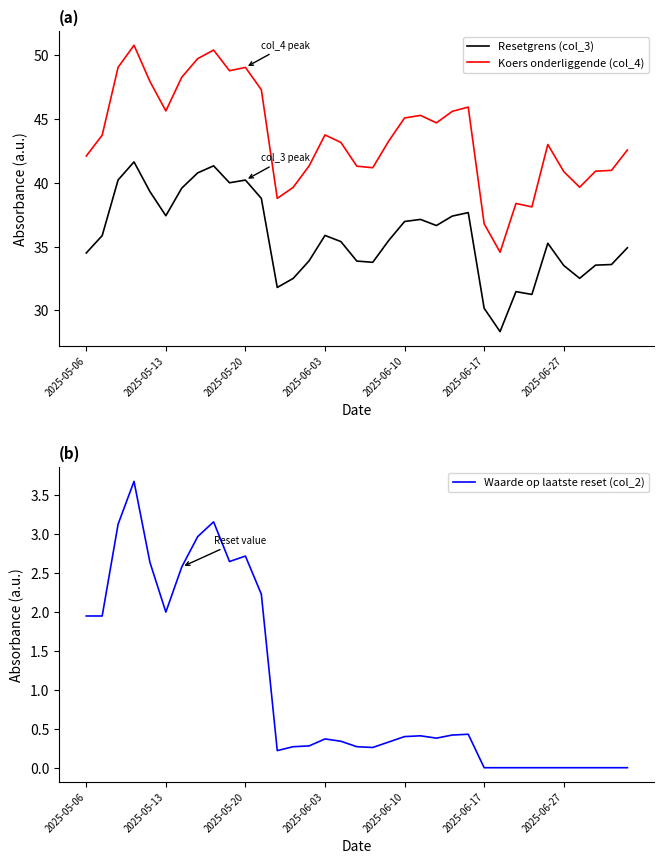

Reading left to right, list all the values displayed in this chart.

Resetgrens (col_3): 34.5	35.9	40.2	41.6	39.3	37.4	39.6	40.8	41.3	40.0	40.2	38.8	31.8	32.5	33.9	35.9	35.4	33.9	33.8	35.5	37.0	37.1	36.6	37.4	37.7	30.2	28.3	31.5	31.2	35.3	33.5	32.5	33.5	33.6	34.9
Koers onderliggende (col_4): 42.1	43.7	49.0	50.8	47.9	45.6	48.3	49.7	50.4	48.8	49.0	47.3	38.8	39.6	41.3	43.8	43.2	41.3	41.2	43.3	45.1	45.3	44.7	45.6	45.9	36.8	34.6	38.4	38.1	43.0	40.9	39.6	40.9	41.0	42.6
Waarde op laatste reset (col_2): 1.9	1.9	3.1	3.7	2.6	2.0	2.6	3.0	3.2	2.6	2.7	2.2	0.2	0.3	0.3	0.4	0.3	0.3	0.3	0.3	0.4	0.4	0.4	0.4	0.4	0.0	0.0	0.0	0.0	0.0	0.0	0.0	0.0	0.0	0.0